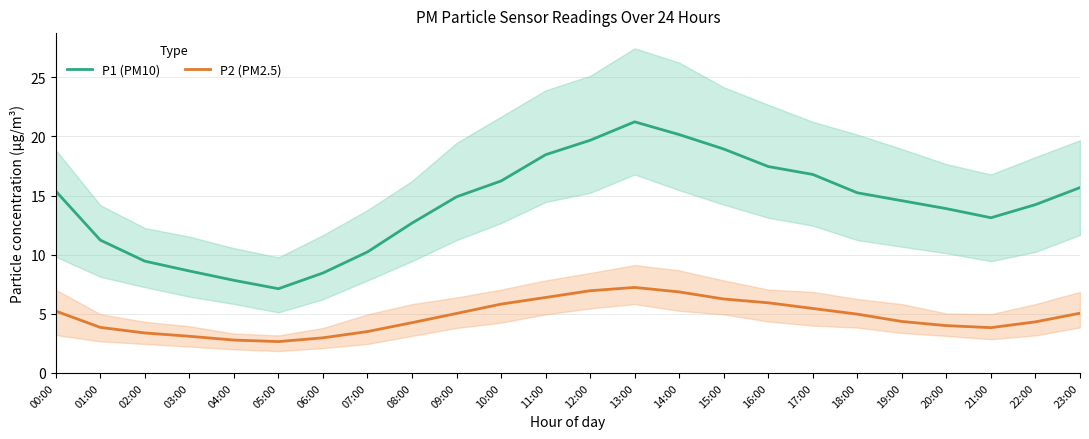

What is the average value of the P1 (PM10) series?

14.2